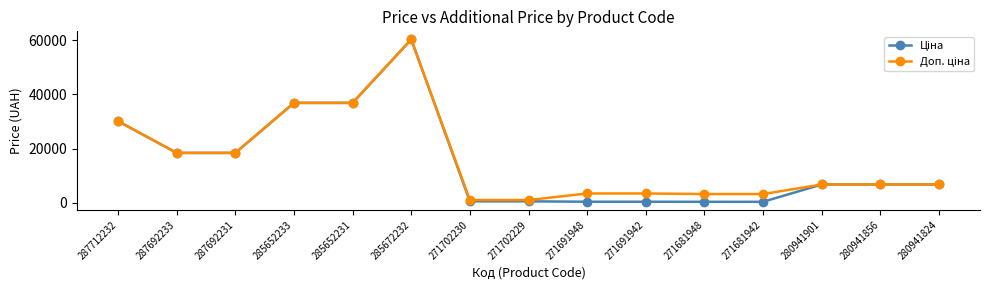

What is the maximum value shown in the chart?

60205.6